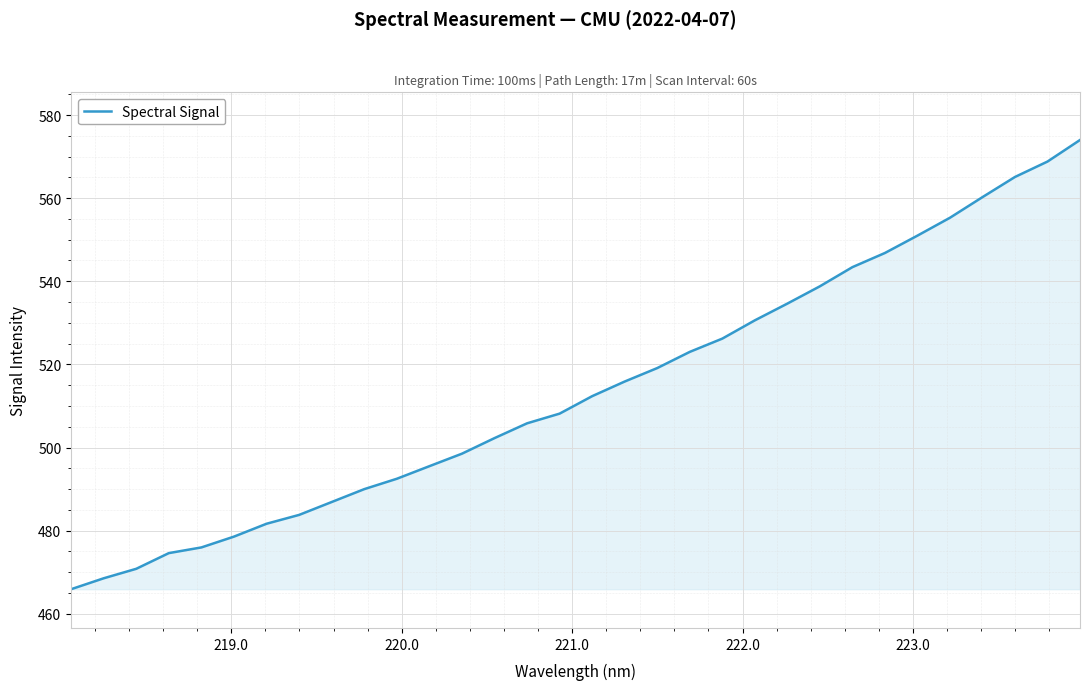

What is the minimum value shown in the chart?

465.9